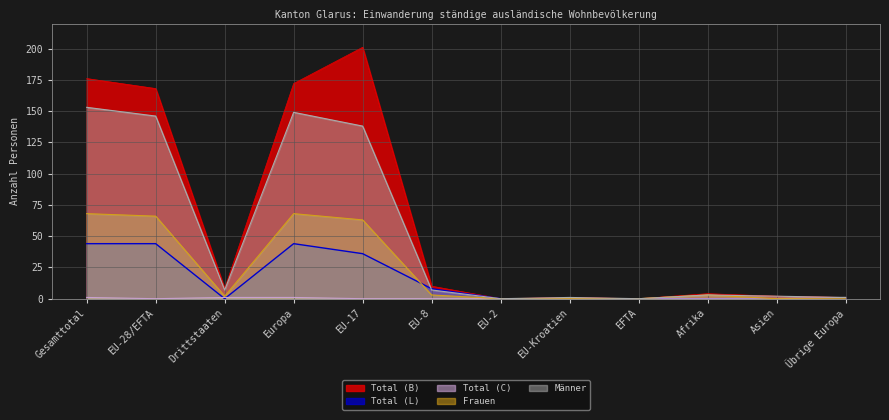

The value of Männer at EU-28/EFTA is 230. True or false?

False